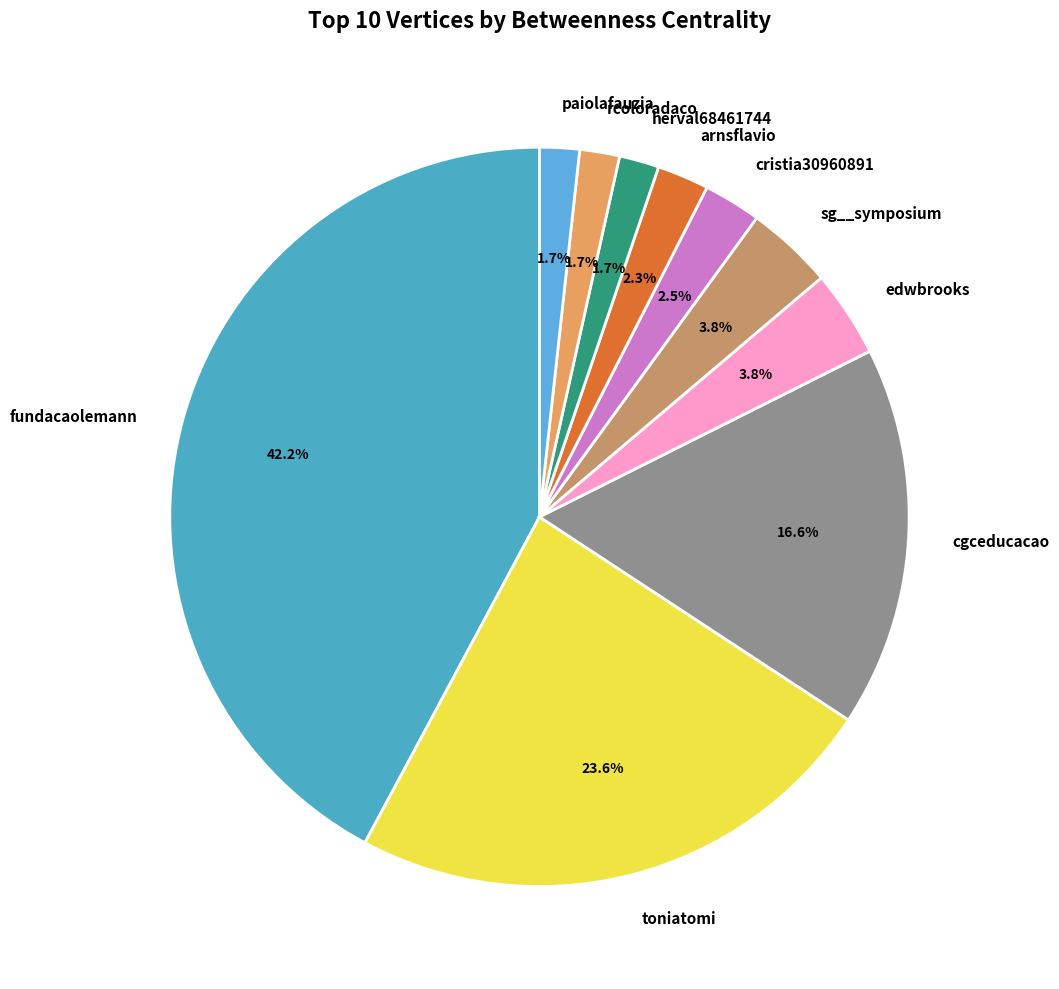

Is there any slice that represents more than half of the pie?

No